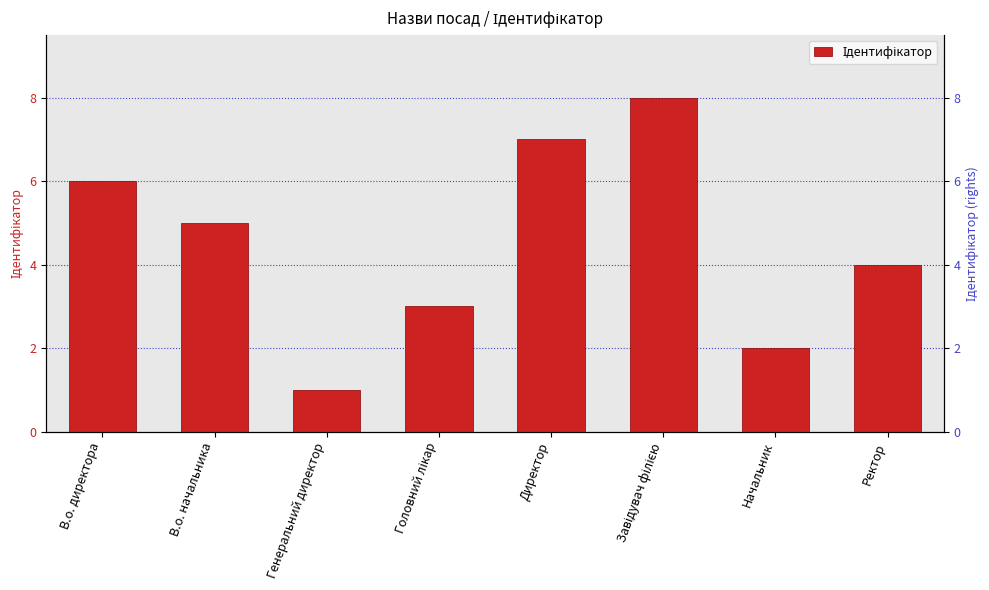

What is the average value?

4